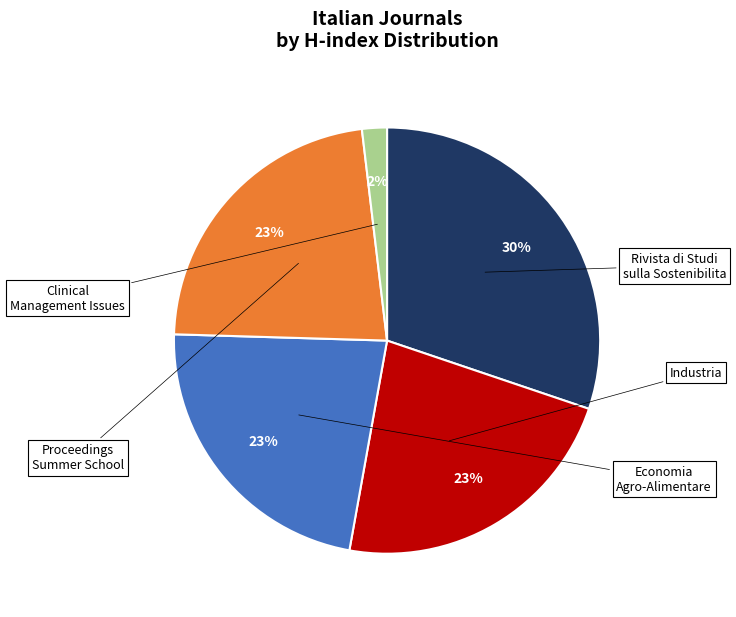

To the nearest percent, what is the average slice percentage?

20%